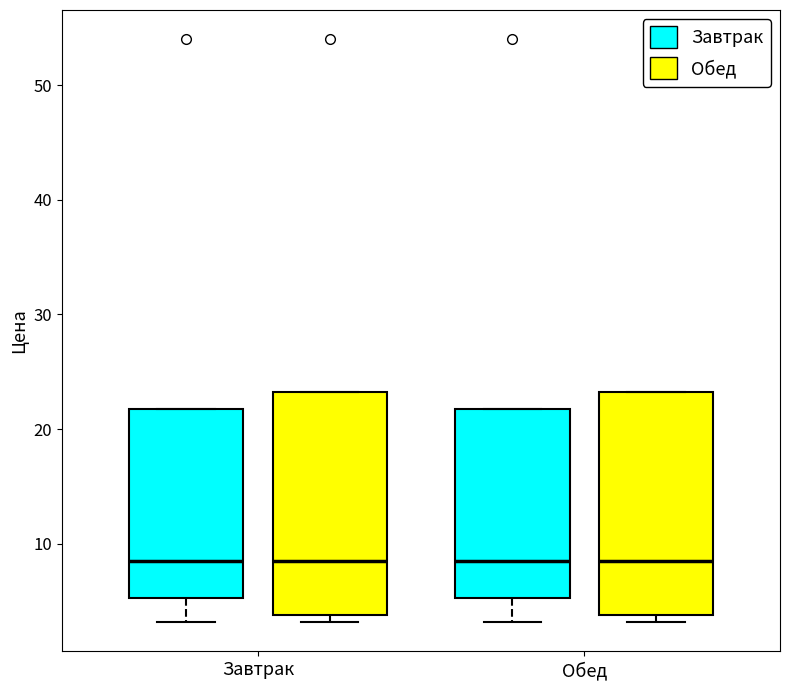

Reading left to right, transcribe this box plot: for each box, give where its median line is, the range the box spans, and where its two whiskers end, as read against the y-axis. The values are not printed on the chart, so give them approximately, as read against the axis.

Завтрак (Завтрак): median 9, box 5 to 22, whiskers 3 to 22
Завтрак (Обед): median 9, box 4 to 23, whiskers 3 to 23
Обед (Завтрак): median 9, box 5 to 22, whiskers 3 to 22
Обед (Обед): median 9, box 4 to 23, whiskers 3 to 23